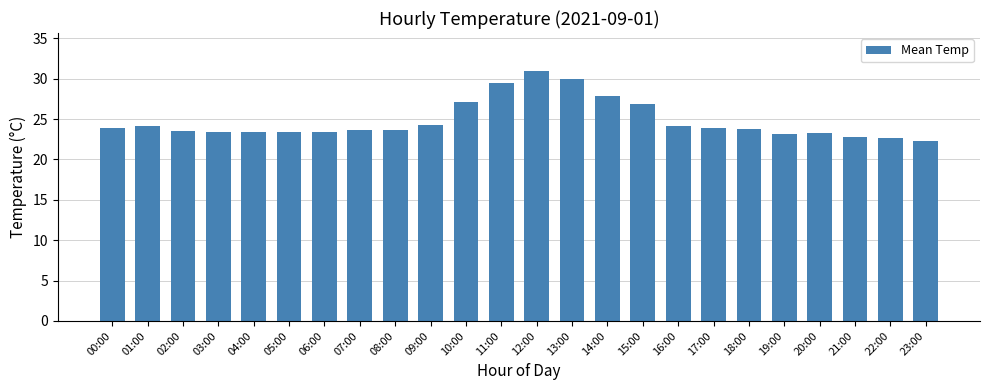

Does the chart contain any negative values?

No